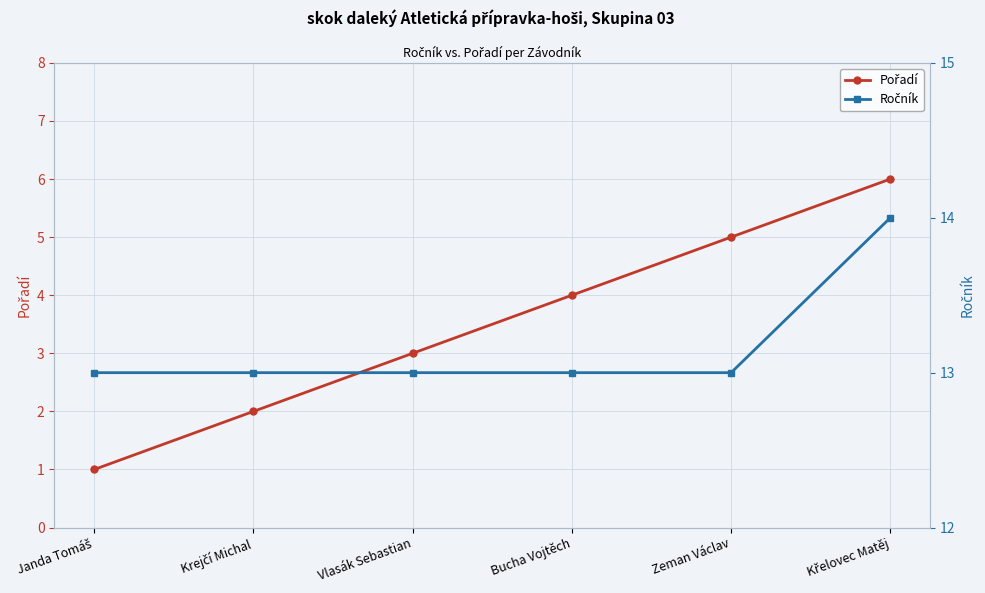

What is the label of the 3rd point from the left?

Vlasák Sebastian